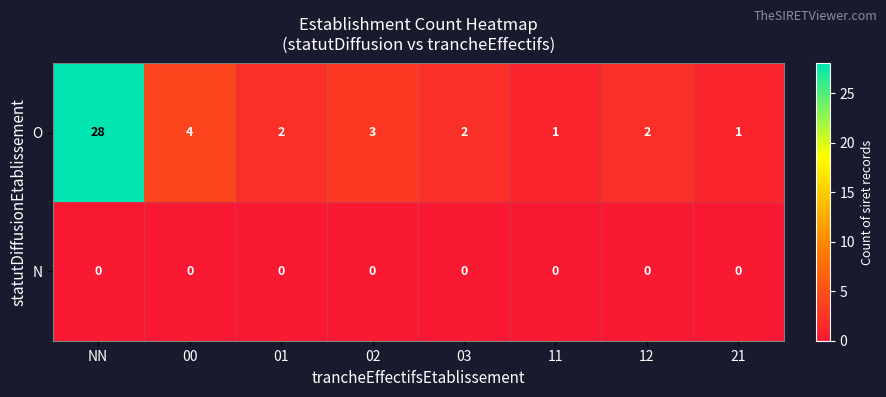

Reading left to right, list all the values displayed in this chart.

O: NN=28	00=4	01=2	02=3	03=2	11=1	12=2	21=1
N: NN=0	00=0	01=0	02=0	03=0	11=0	12=0	21=0